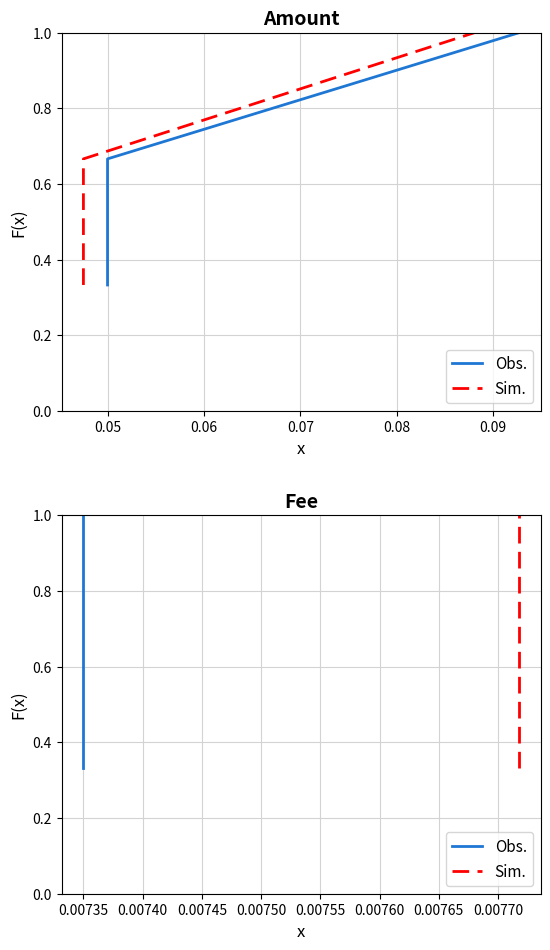

Is this an area chart (filled region under the line)?

No